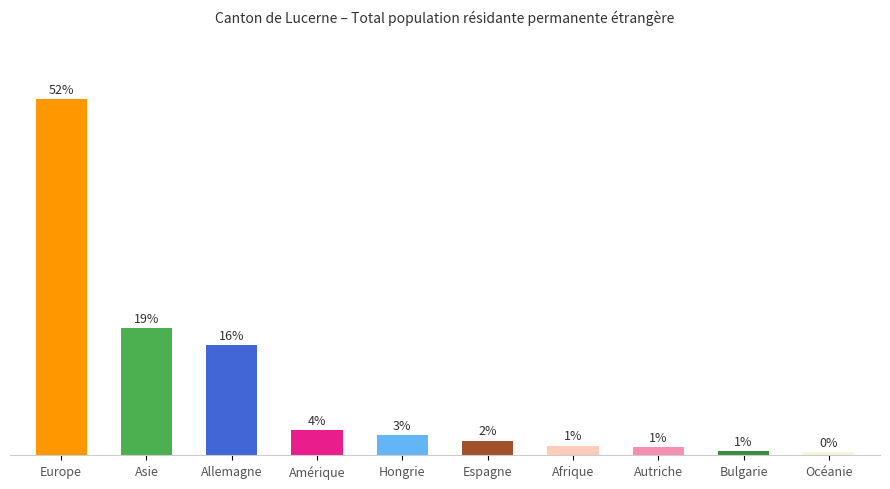

Is it true that the value at Allemagne is 8.3?

False